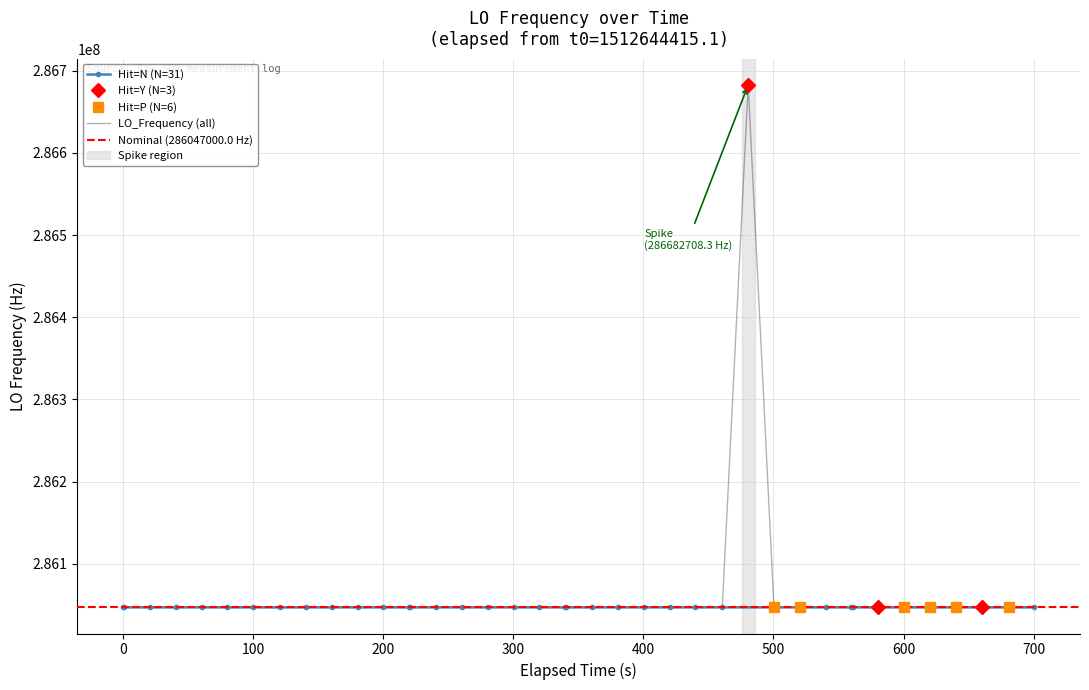

What is the highest value of the LO_Frequency (all) series?

286682708.3